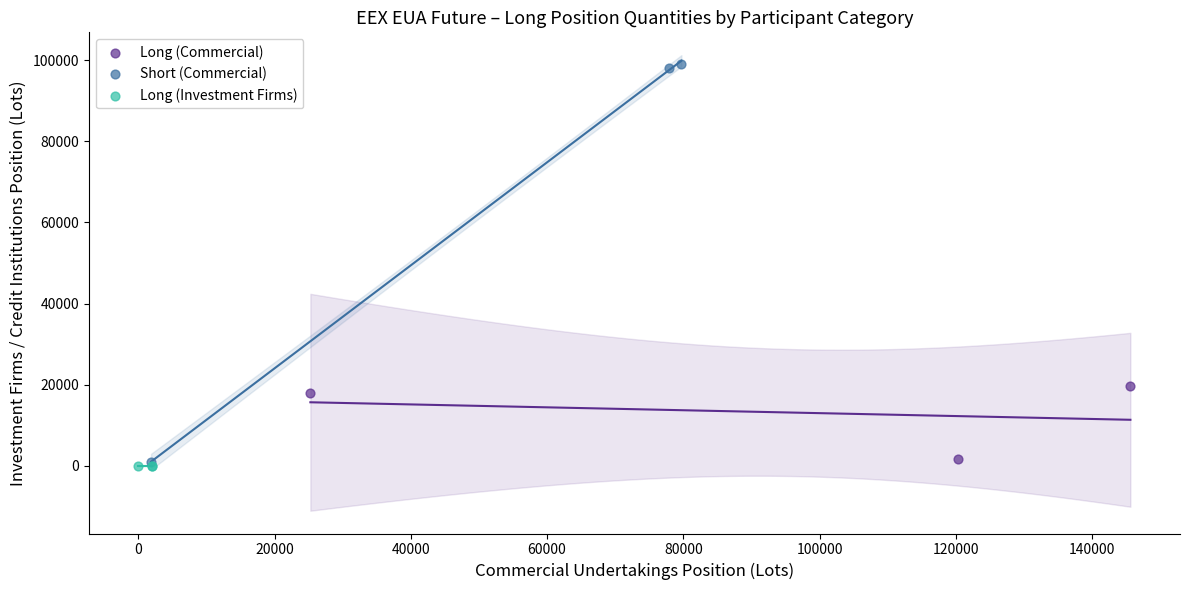

Which series reaches the maximum Y coordinate?

Short (Commercial)